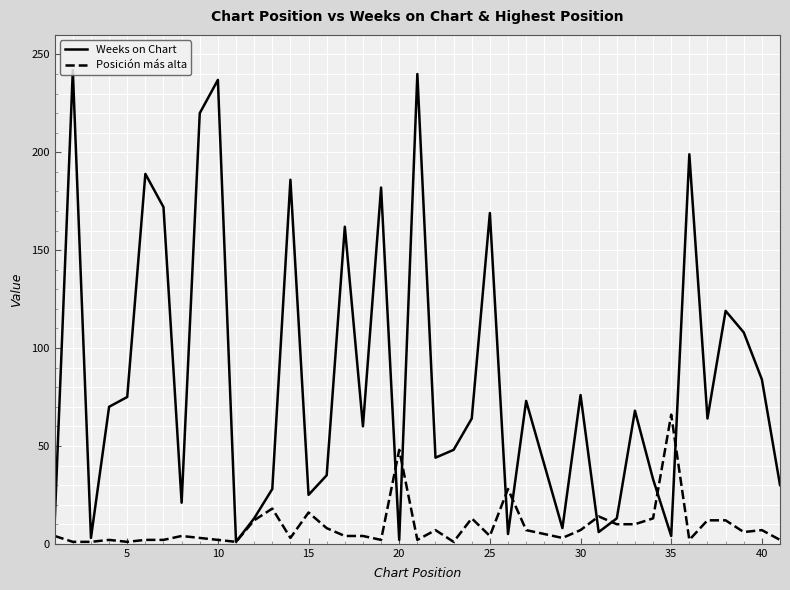

Which series has the largest range (max minus min)?

Weeks on Chart